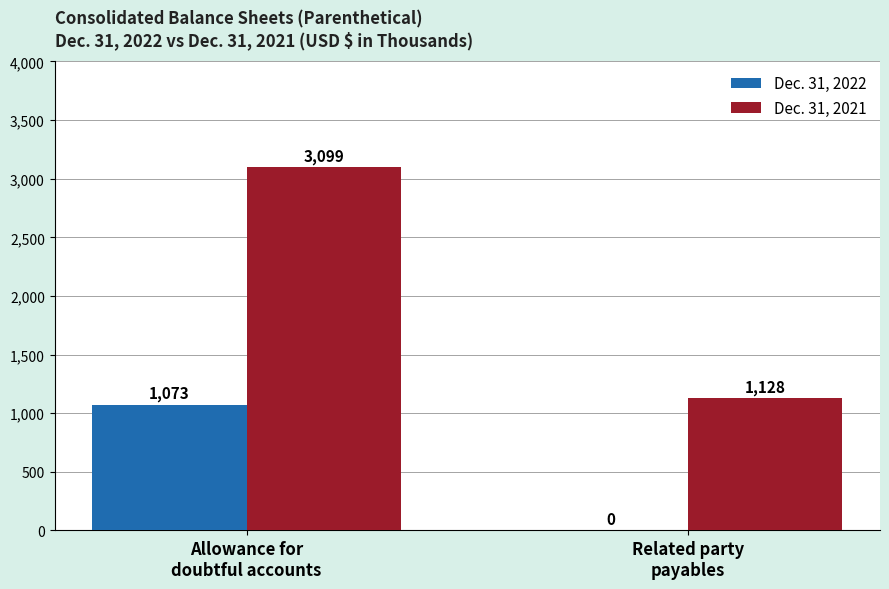

What is the average value of the Dec. 31, 2021 series?

2114